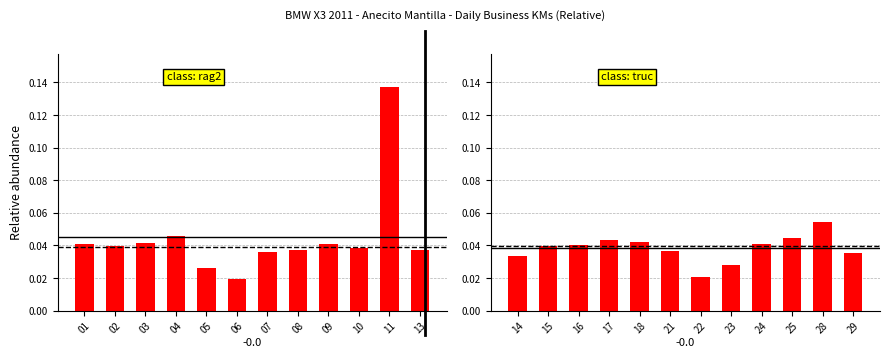

Does the chart contain any negative values?

No